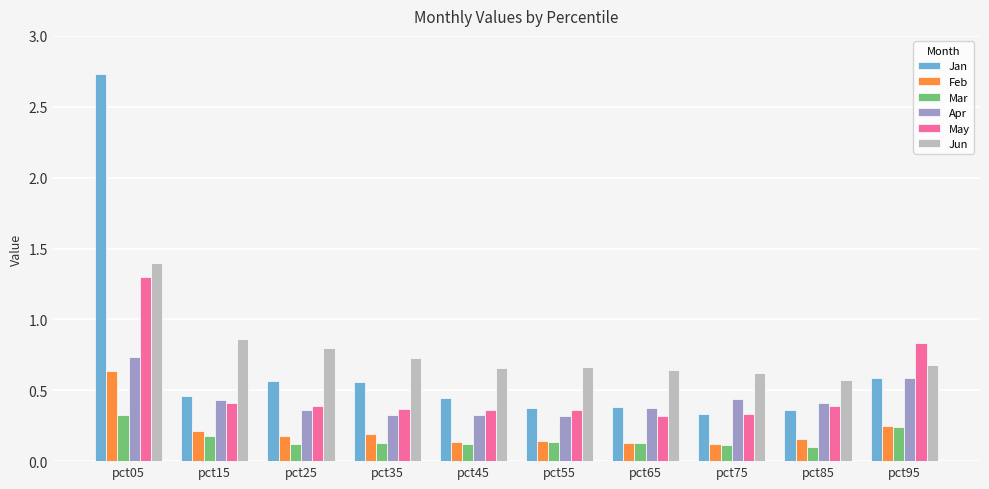

Is it true that May equals 0.4 at pct25?

True